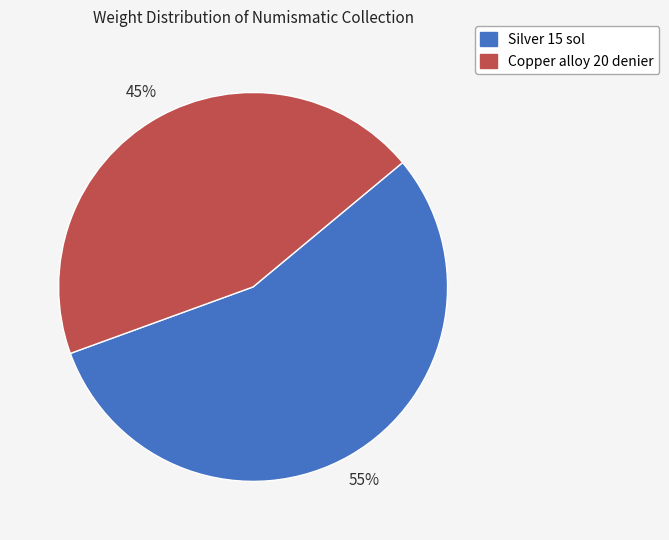

How many slices are in this pie chart?

2